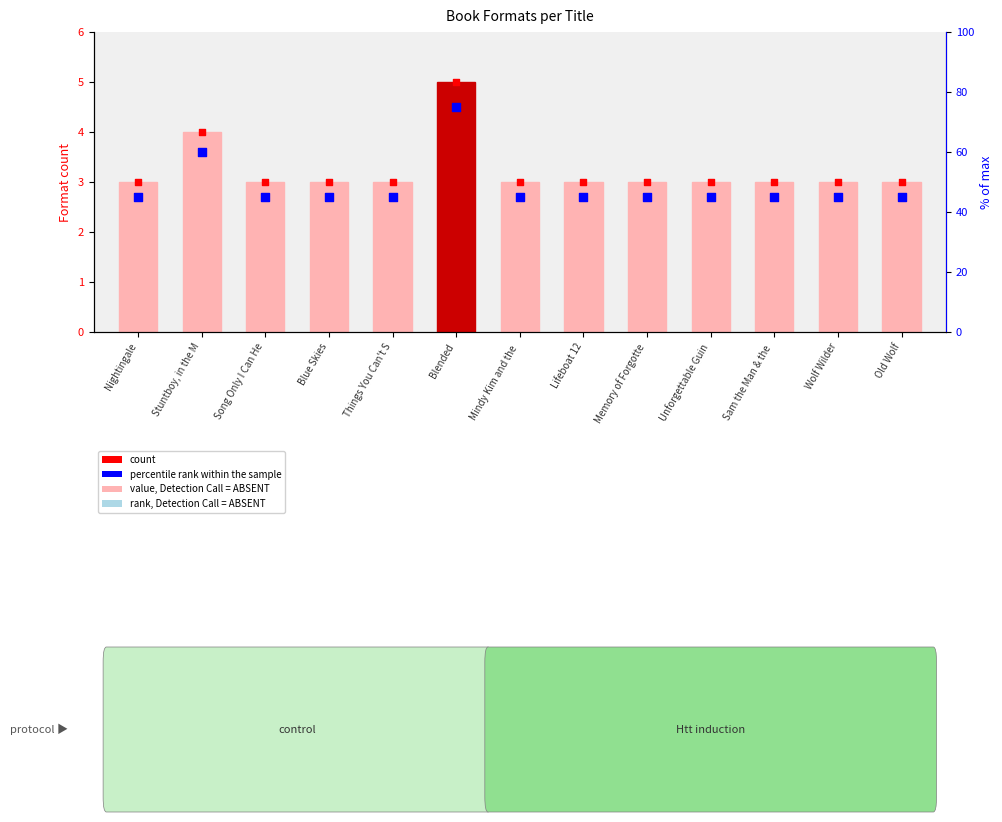

Which series reaches the minimum Y coordinate?

value, Detection Call = ABSENT